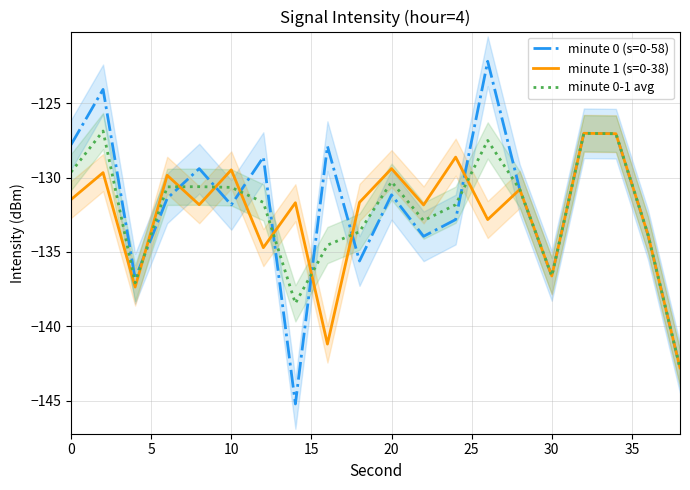

Rank the series by their maximum value, from lowest to highest.

minute 1 (s=0-38), minute 0-1 avg, minute 0 (s=0-58)